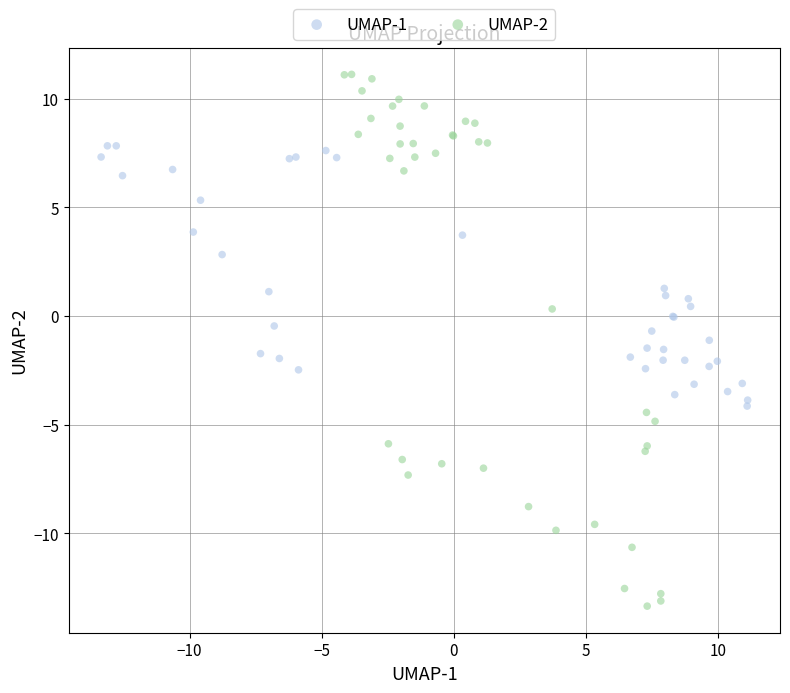

Which series reaches the maximum Y coordinate?

UMAP-2